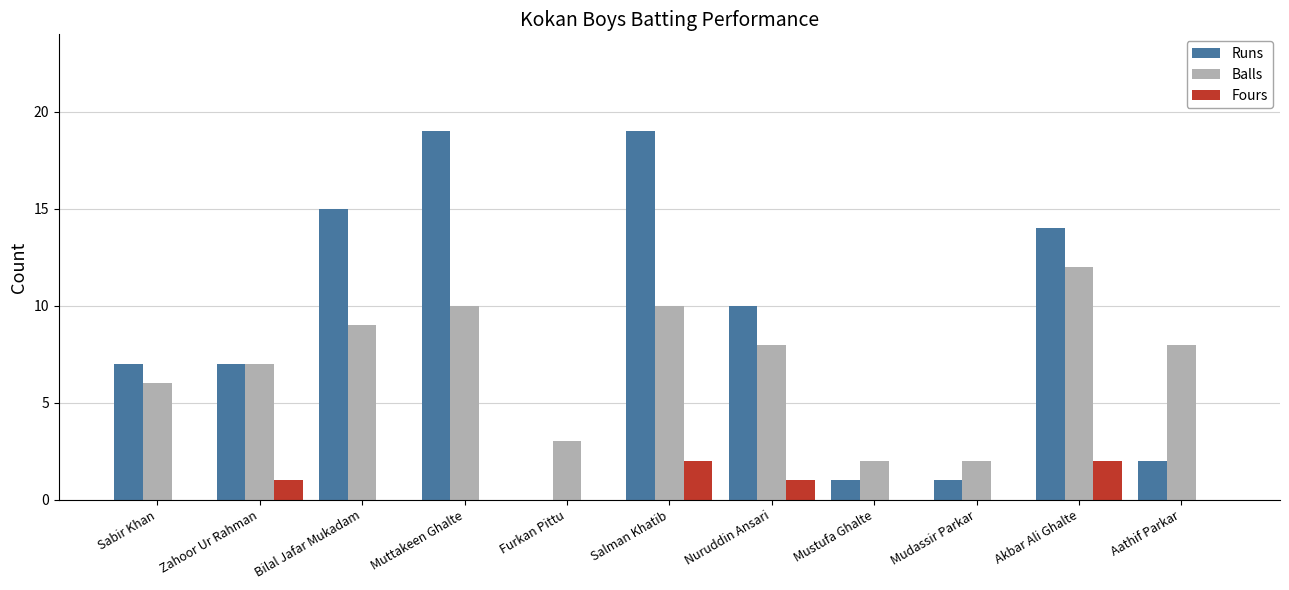

What is the sum of all Fours values?

6